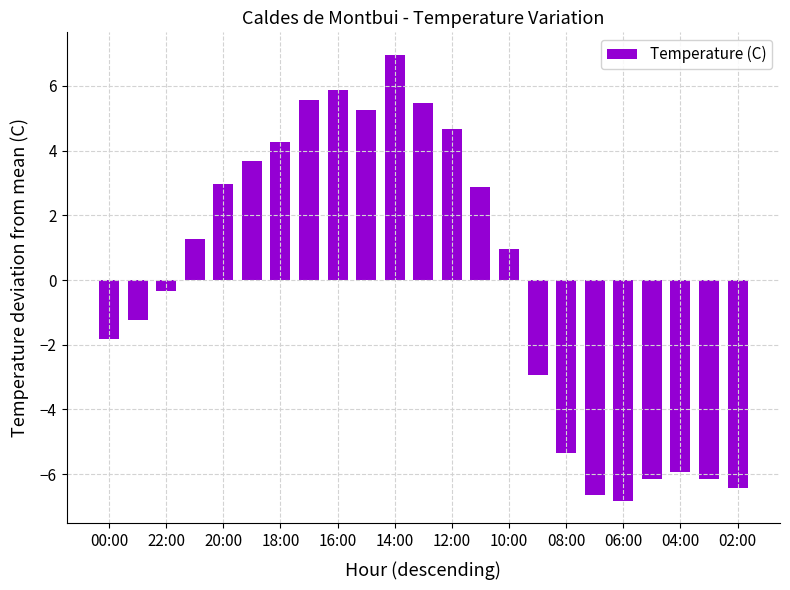

What is the smallest value displayed?

-6.8